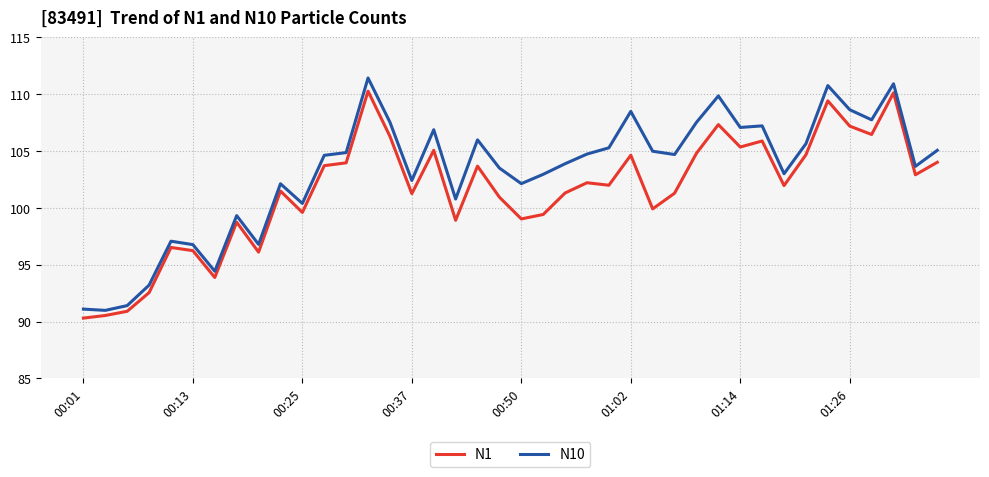

What is the difference between the second highest and minimum values in the N10 series?

19.9